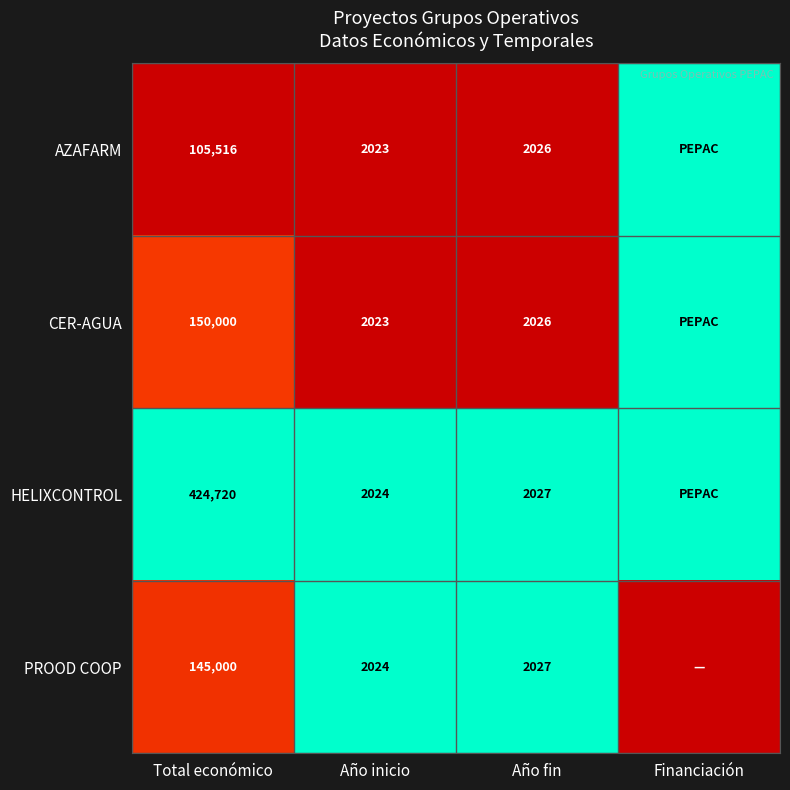

True or false: CER-AGUA has a value of 87922 at Total económico.

False